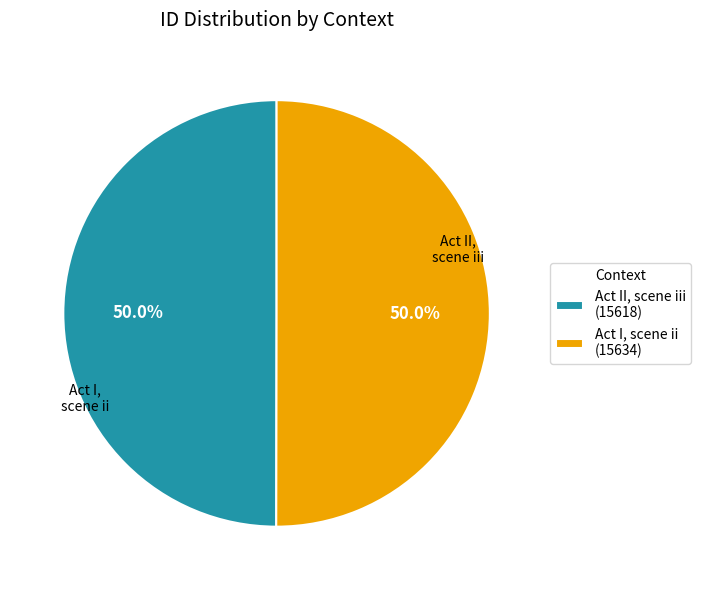

Approximately how many times larger is the value at Act II, scene iii (15618) compared to Act I, scene ii (15634)?

1.0